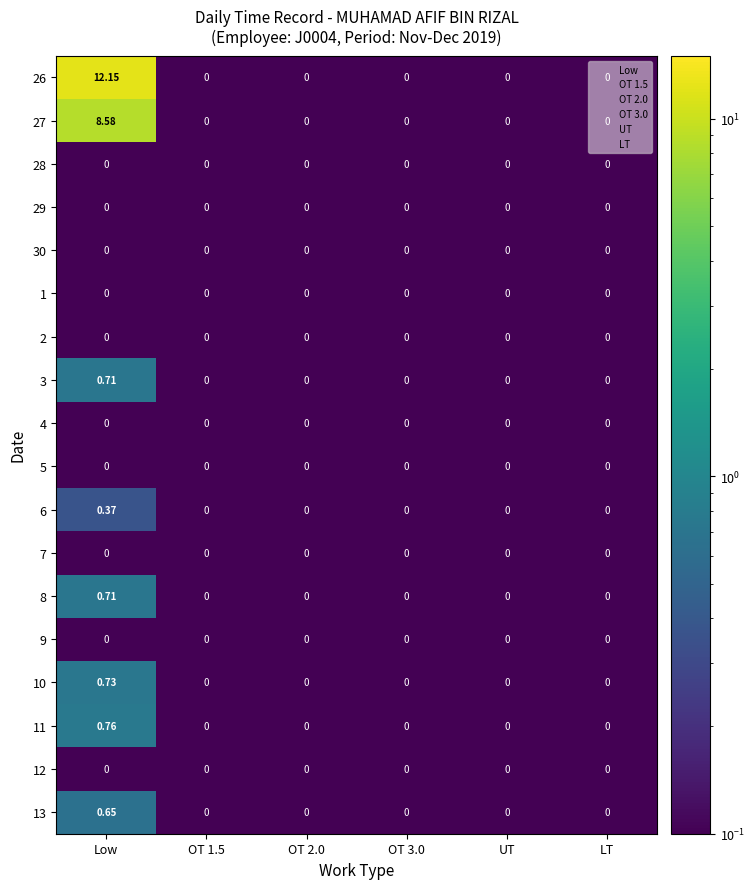

Is the value of 26 at Low greater than the value of 6 at OT 3.0?

Yes